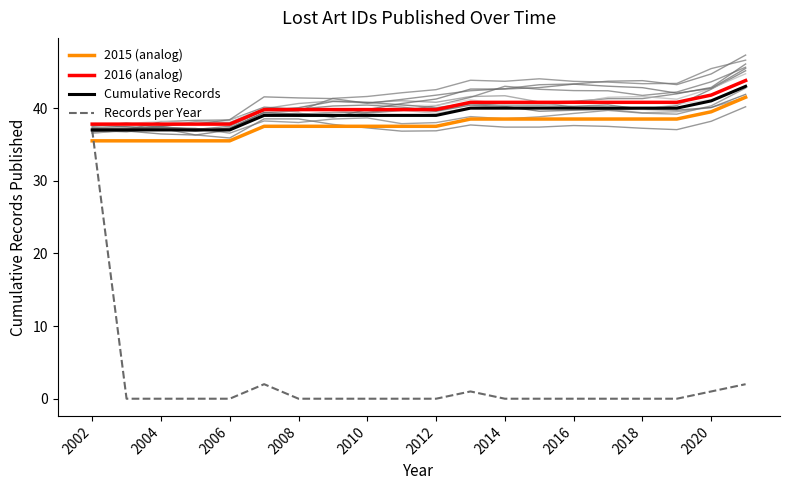

What is the minimum value for 2016 (analog)?

37.8